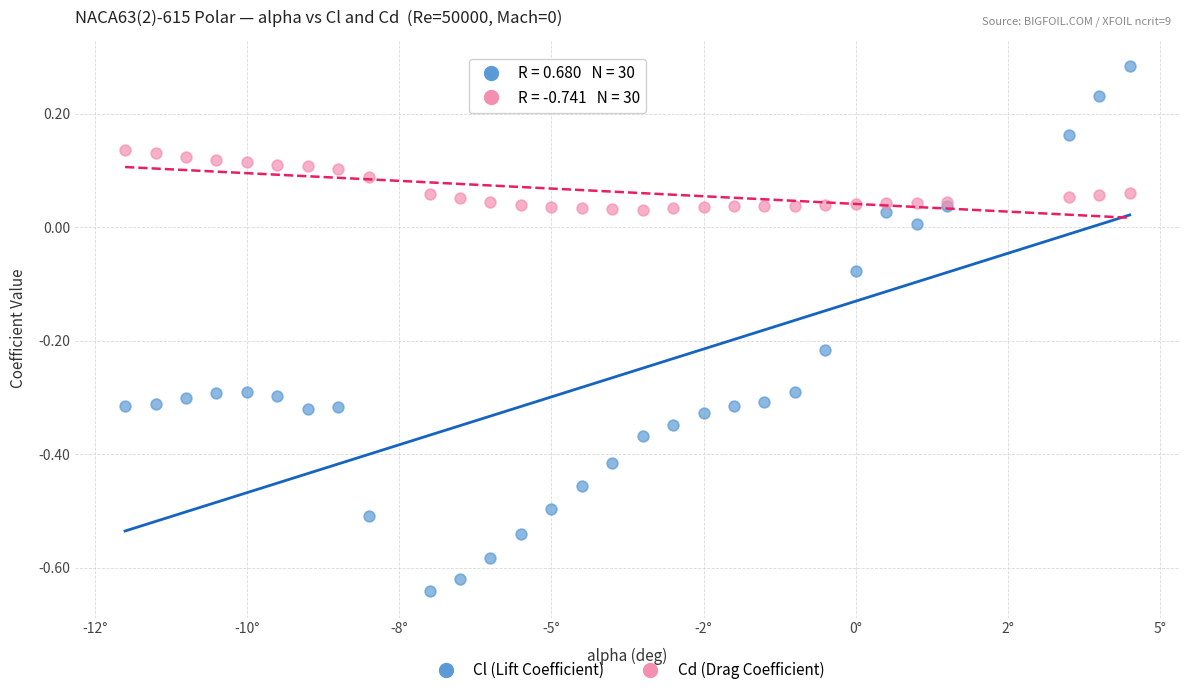

Which series reaches the minimum Y coordinate?

Cl (Lift Coefficient)